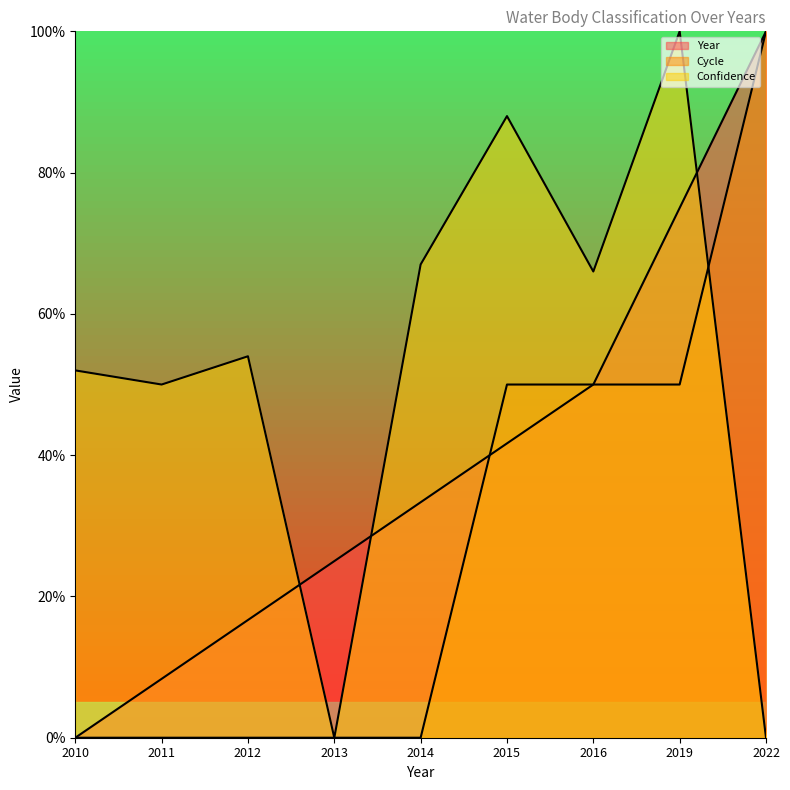

True or false: Year has a value of 16.0 at 2014.

False